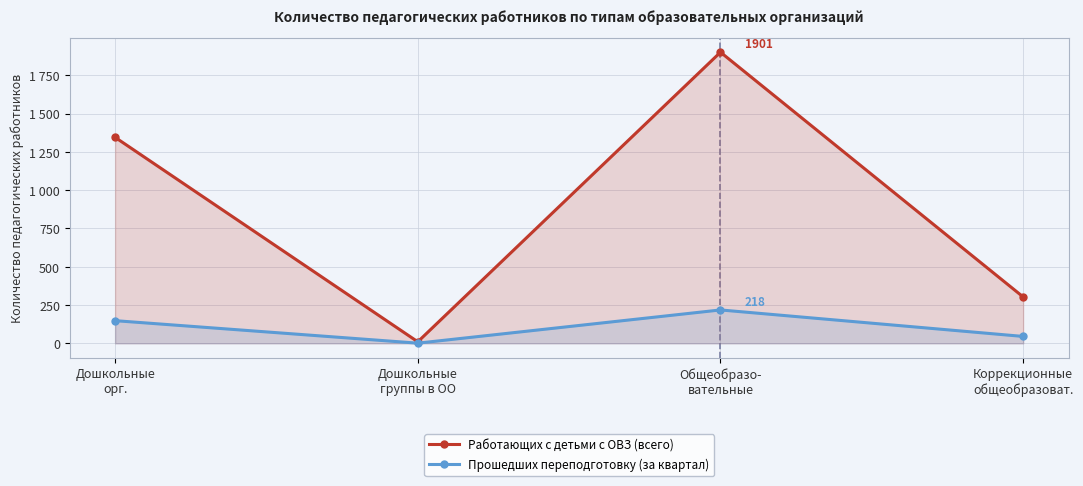

List the labels in order of Прошедших переподготовку (за квартал) value, smallest first.

Дошкольные
группы в ОО, Коррекционные
общеобразоват., Дошкольные
орг., Общеобразо-
вательные